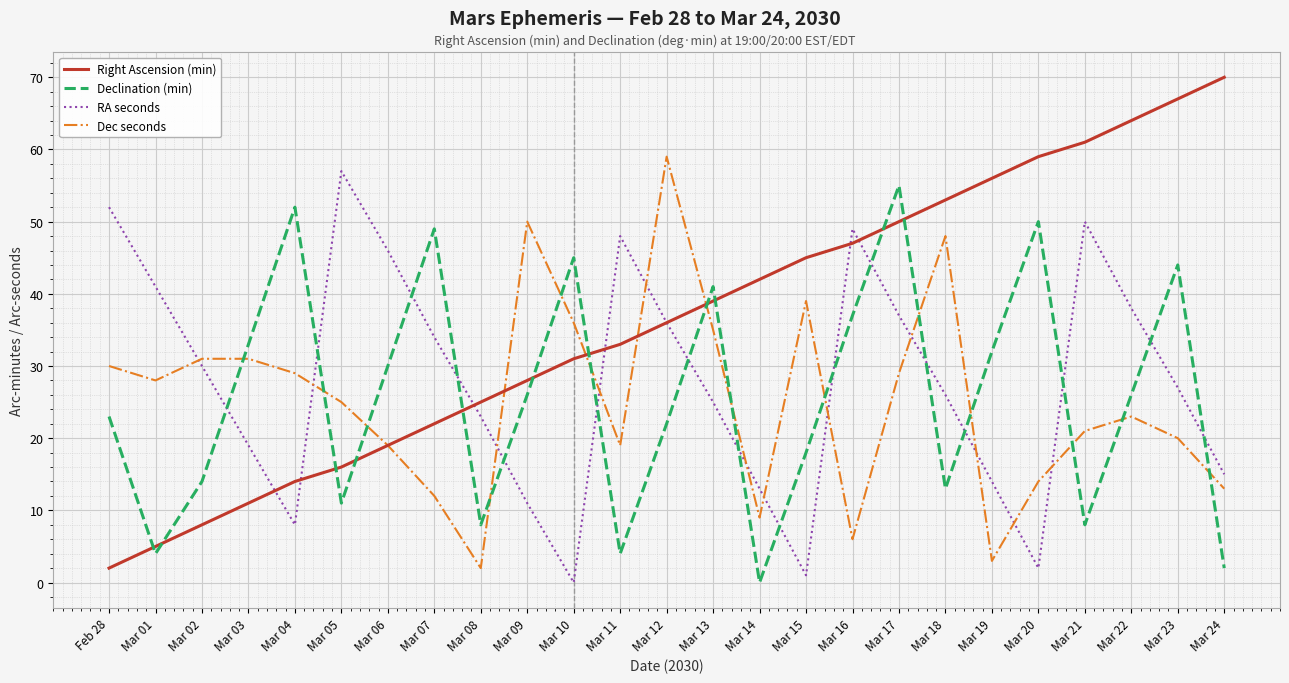

What is the difference between the maximum and minimum values in the Dec seconds series?

57